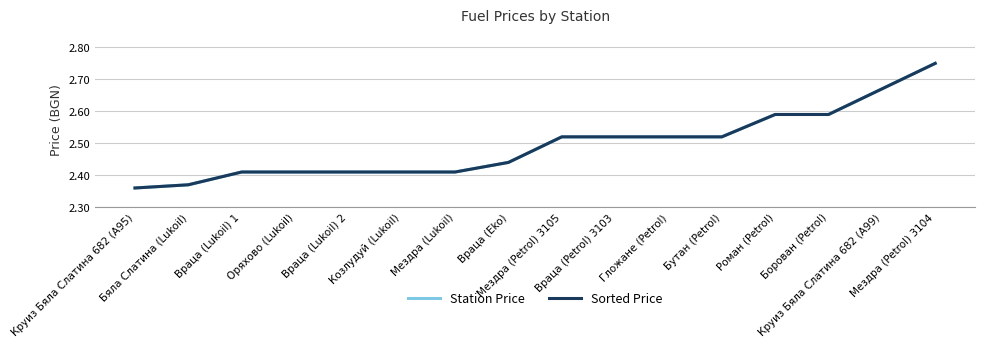

True or false: Station Price and Sorted Price cross at least once.

False